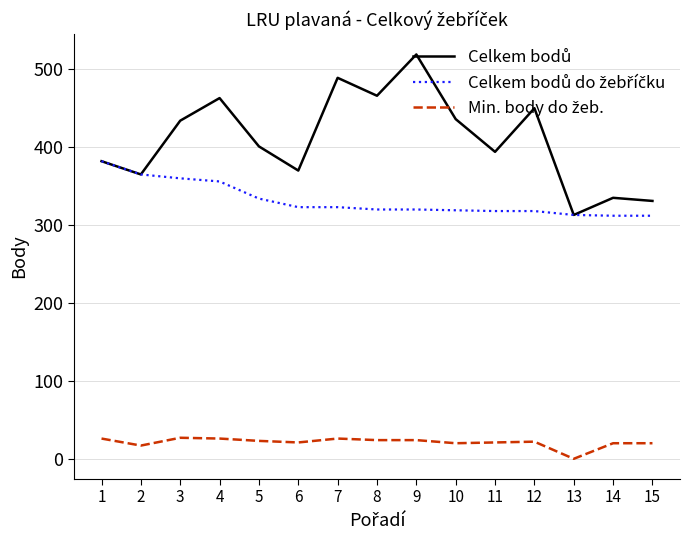

What is the spread (max minus min) of values at 8?

442